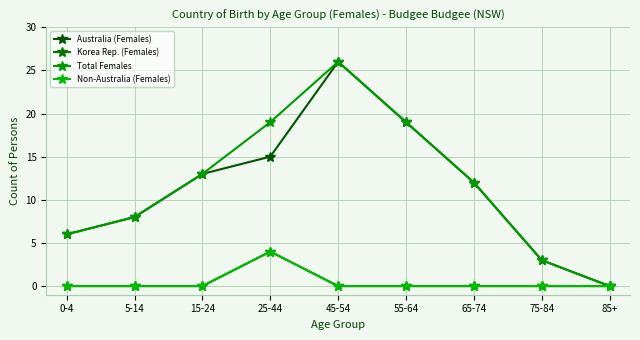

Rank the series at 85+ from lowest to highest value.

Australia (Females), Korea Rep. (Females), Total Females, Non-Australia (Females)